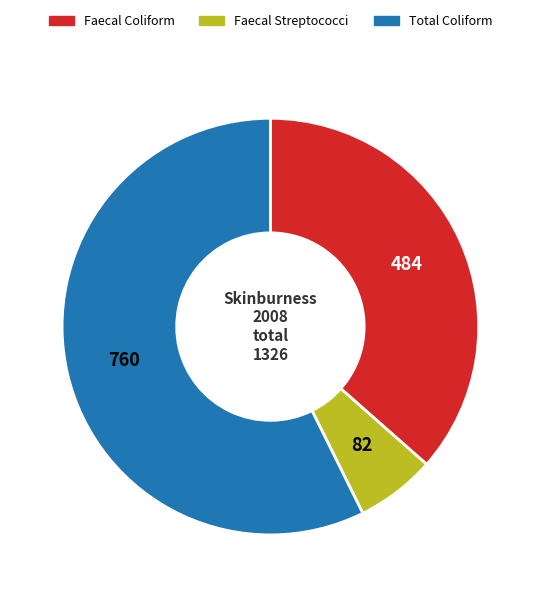

Is there a majority slice in this chart?

Yes